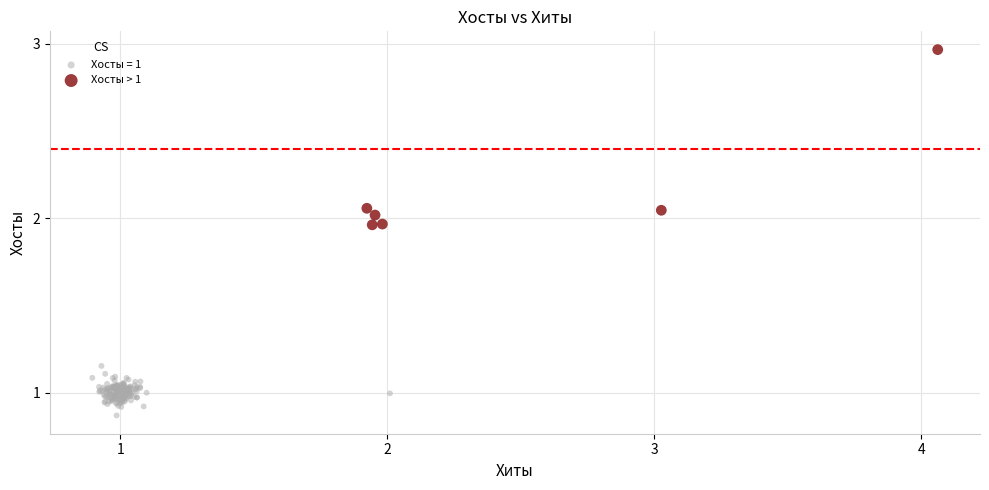

Which series contains the highest Y value?

Хосты > 1